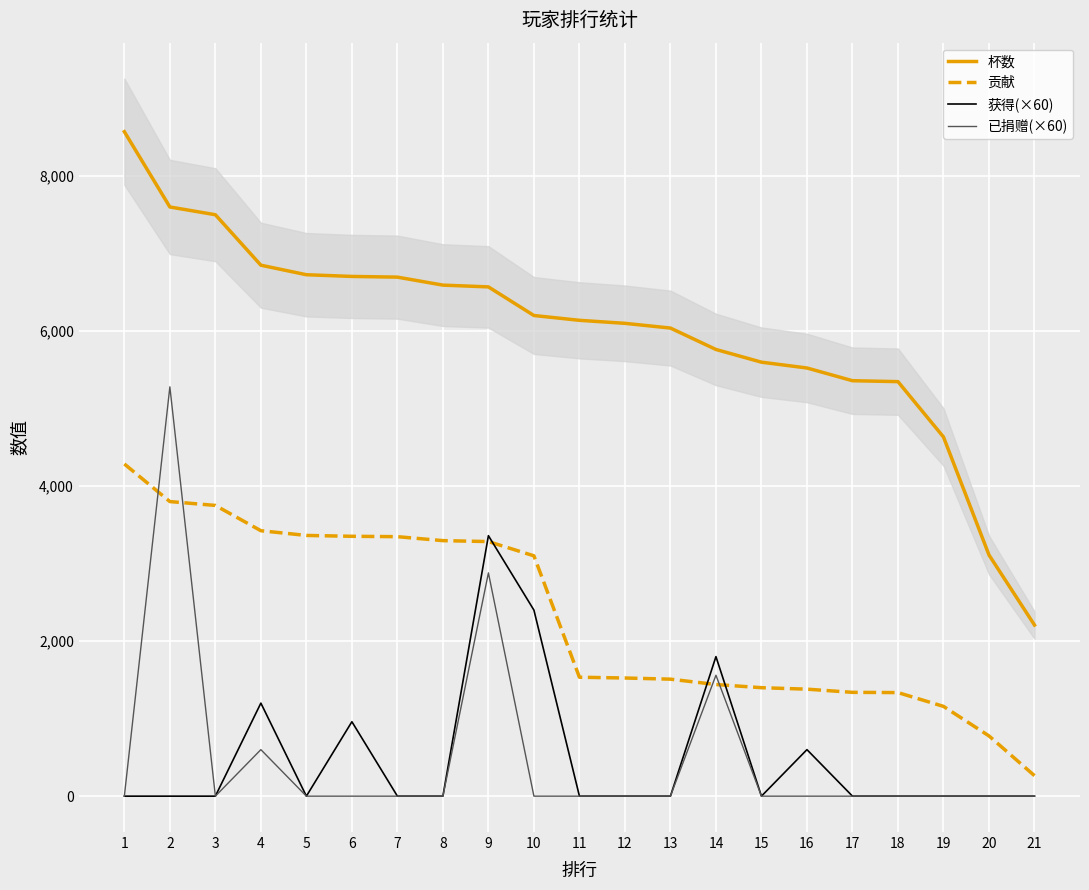

Reading left to right, list all the values displayed in this chart.

杯数: 8571	7600	7500	6849	6726	6704	6695	6592	6569	6200	6138	6099	6038	5762	5598	5523	5359	5347	4633	3111	2207
贡献: 4285	3800	3750	3424	3363	3352	3347	3296	3284	3100	1534	1524	1509	1440	1399	1380	1339	1336	1158	777	264
获得(×60): 0	0	0	1200	0	960	0	0	3360	2400	0	0	0	1800	0	600	0	0	0	0	0
已捐赠(×60): 0	5280	0	600	0	0	0	0	2880	0	0	0	0	1560	0	0	0	0	0	0	0